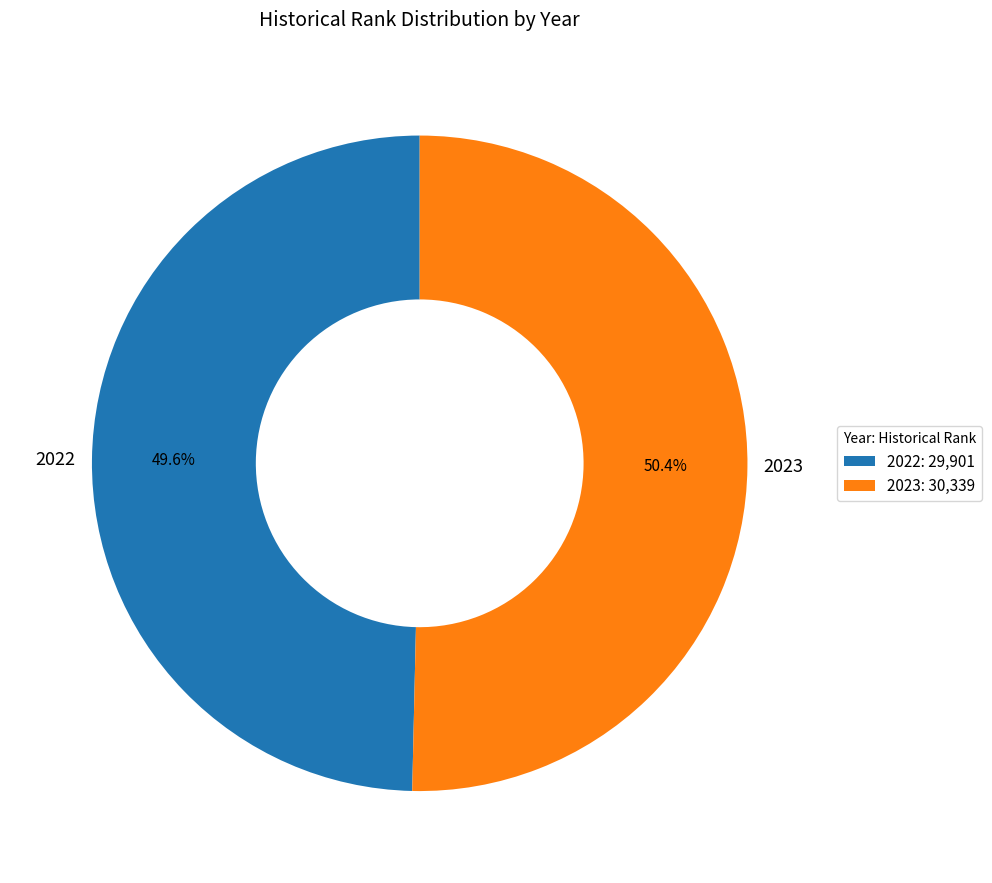

Approximately how many times larger is the value at 2023 compared to 2022?

1.0